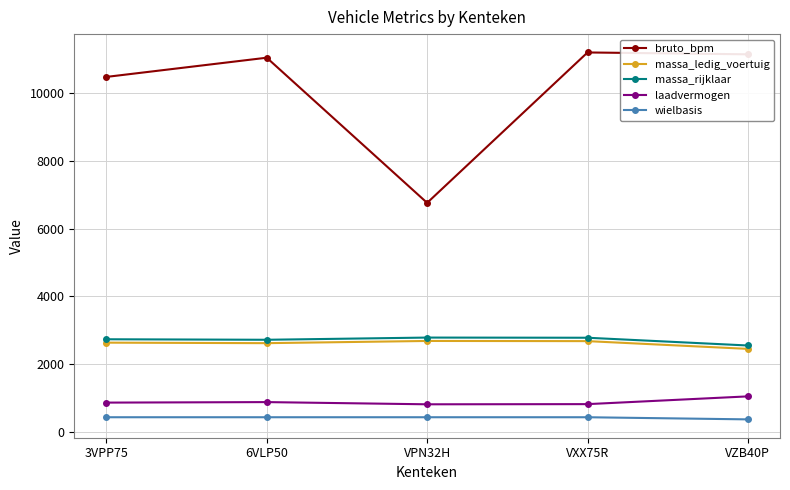

What is the sum of all bruto_bpm values?

50638